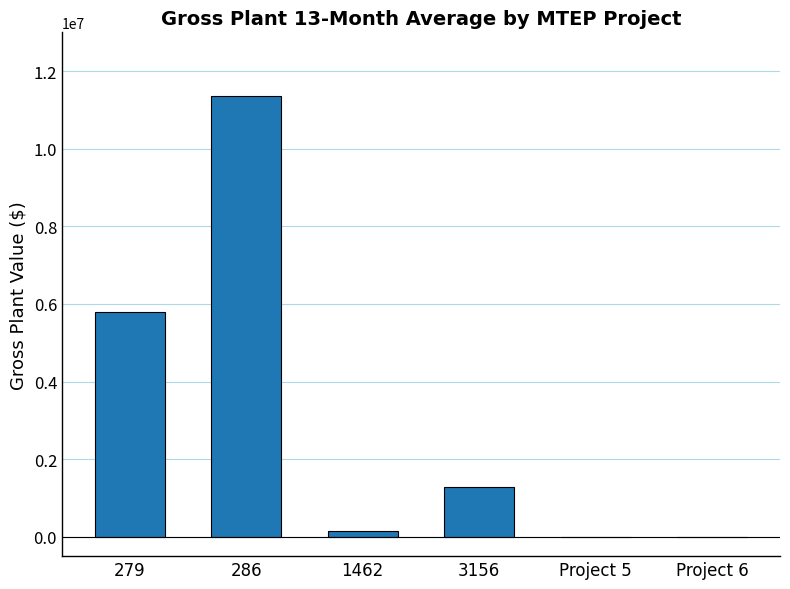

The value at 279 is 5791450.6. True or false?

True